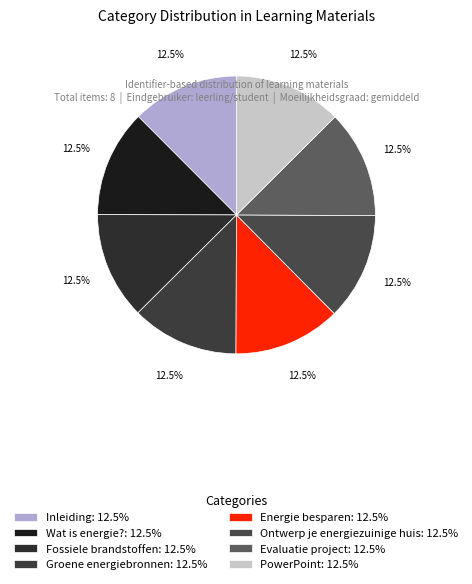

Does Energie besparen account for over 50% of the chart?

No